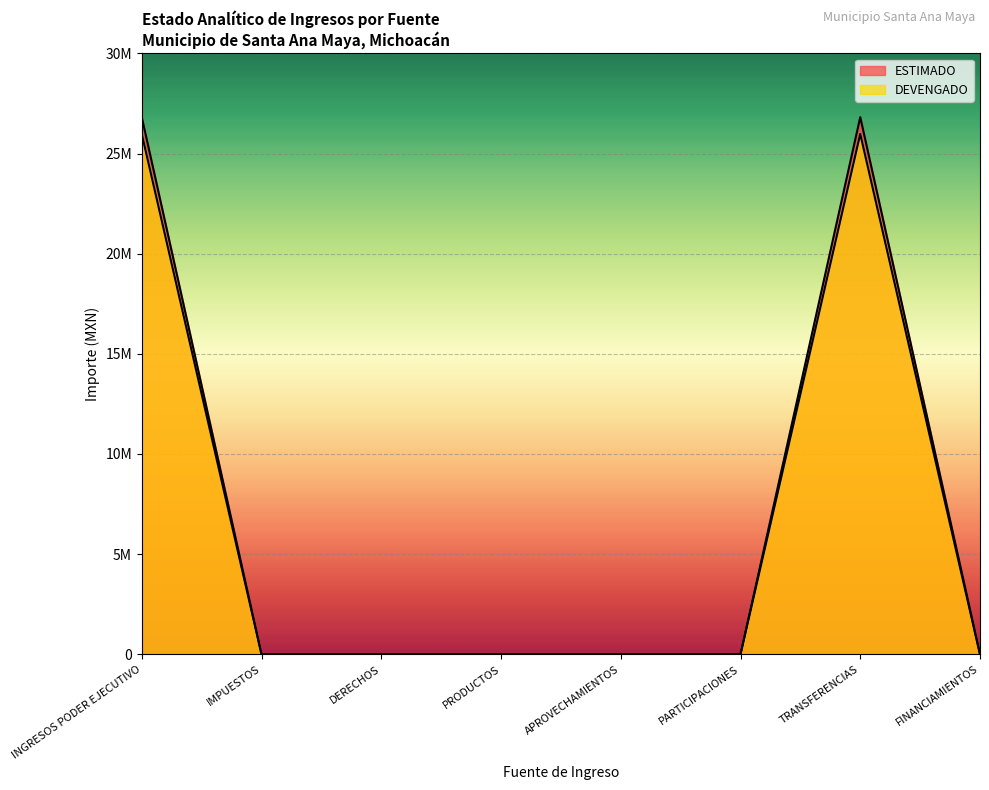

At how many categories does at least one series exceed 2965782?

2